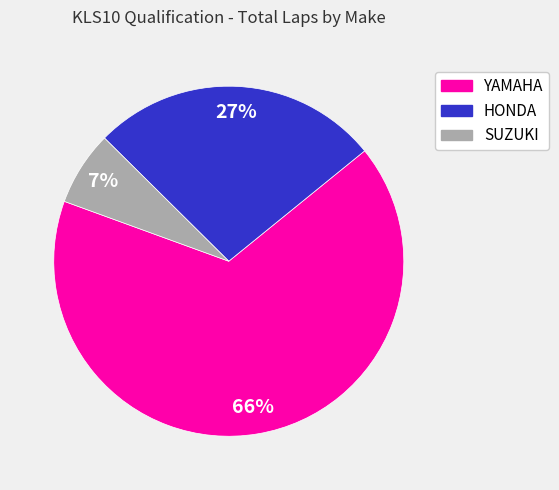

What is the largest slice in the pie chart?

YAMAHA